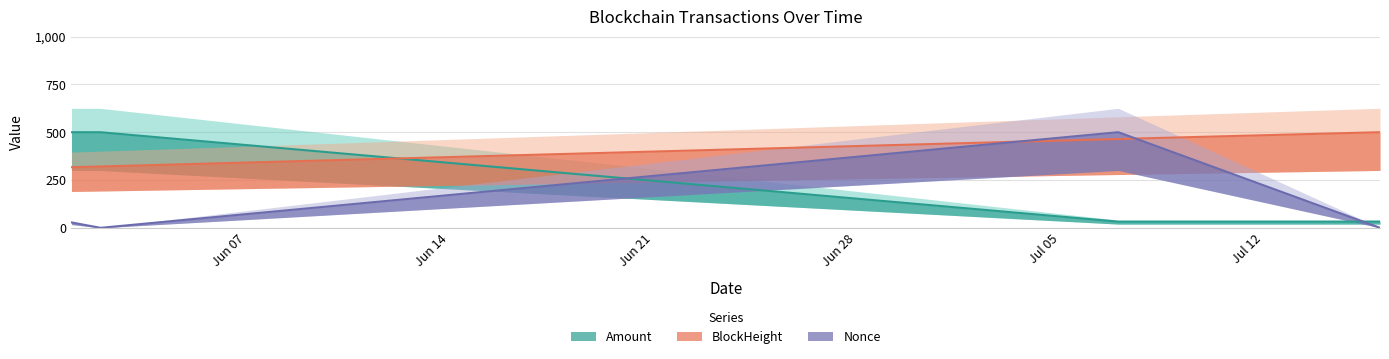

How many data points does each series have?

4